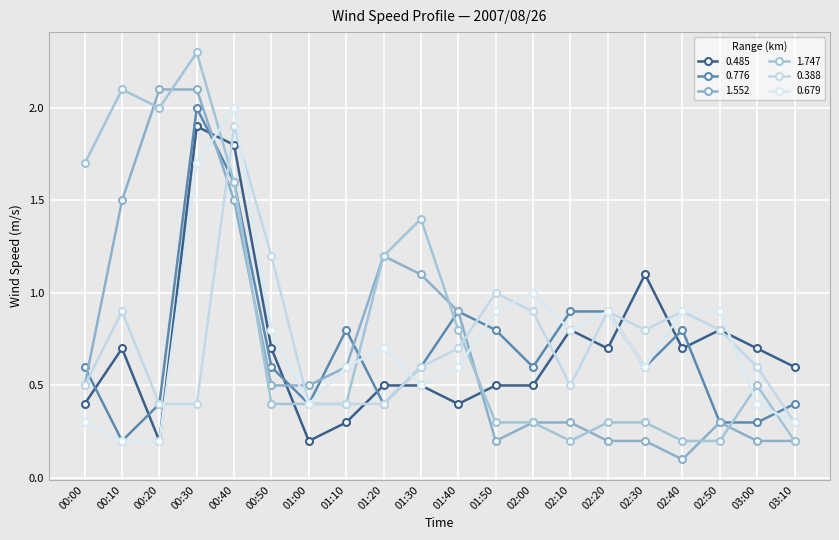

At which category is the sum across all series the highest?

00:30